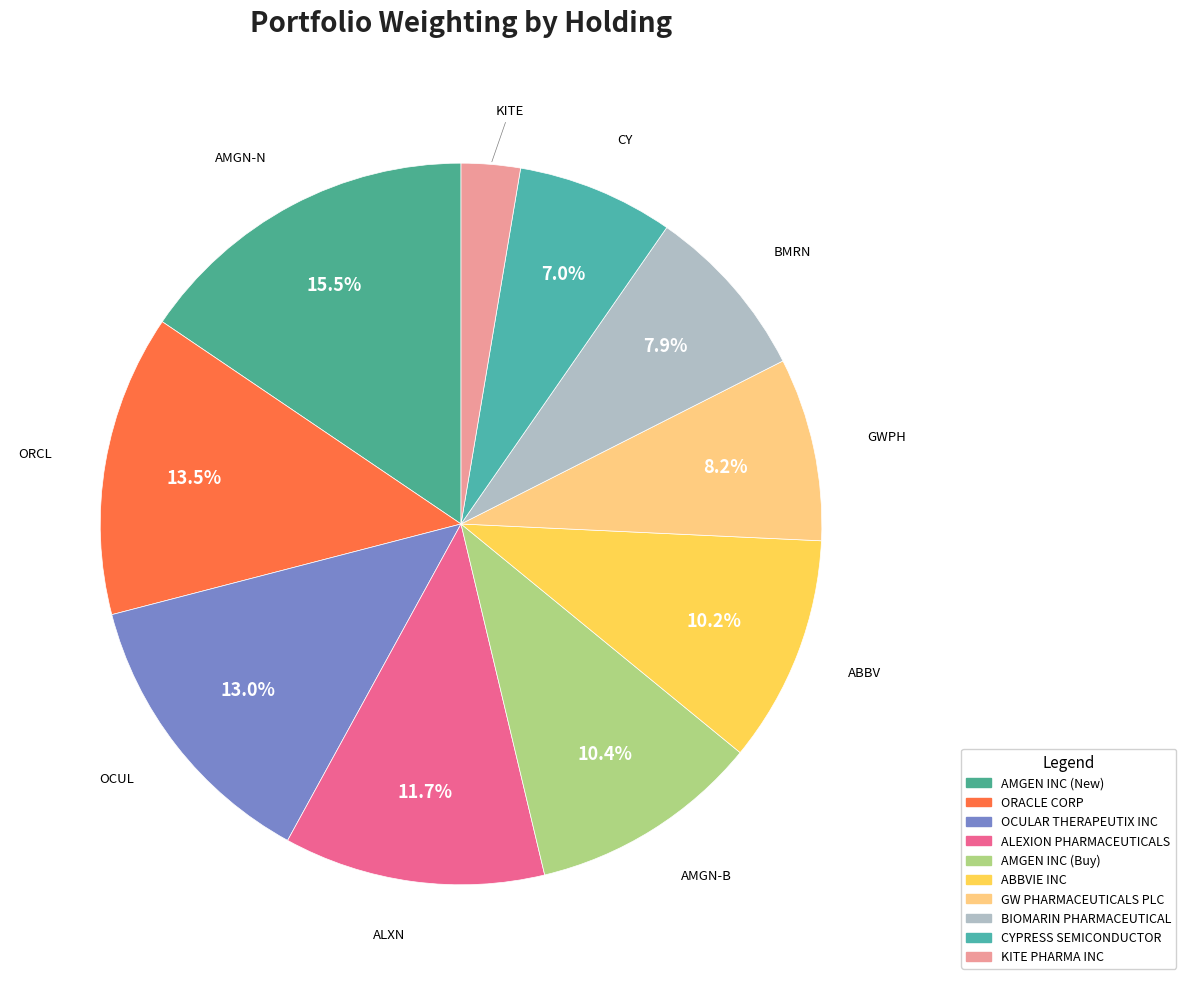

To the nearest percent, what is the average slice percentage?

10%